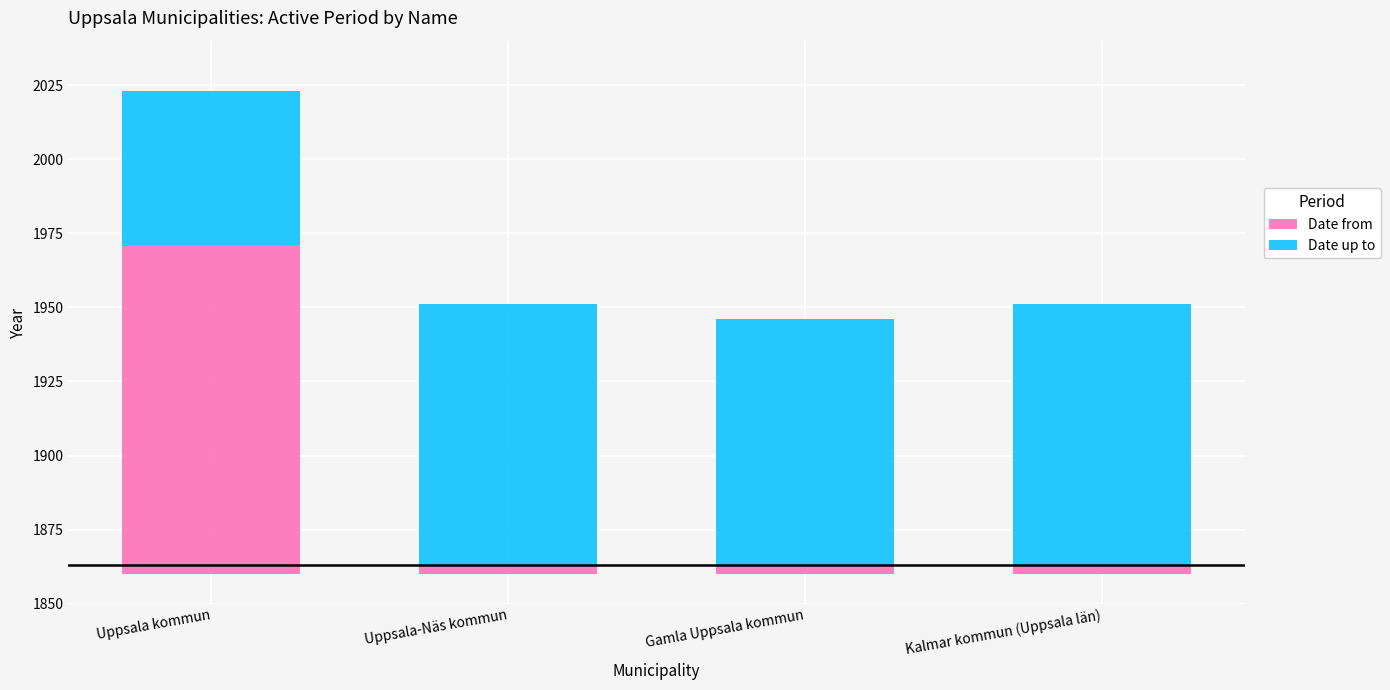

What is the label of the 2nd bar from the left?

Uppsala-Näs kommun